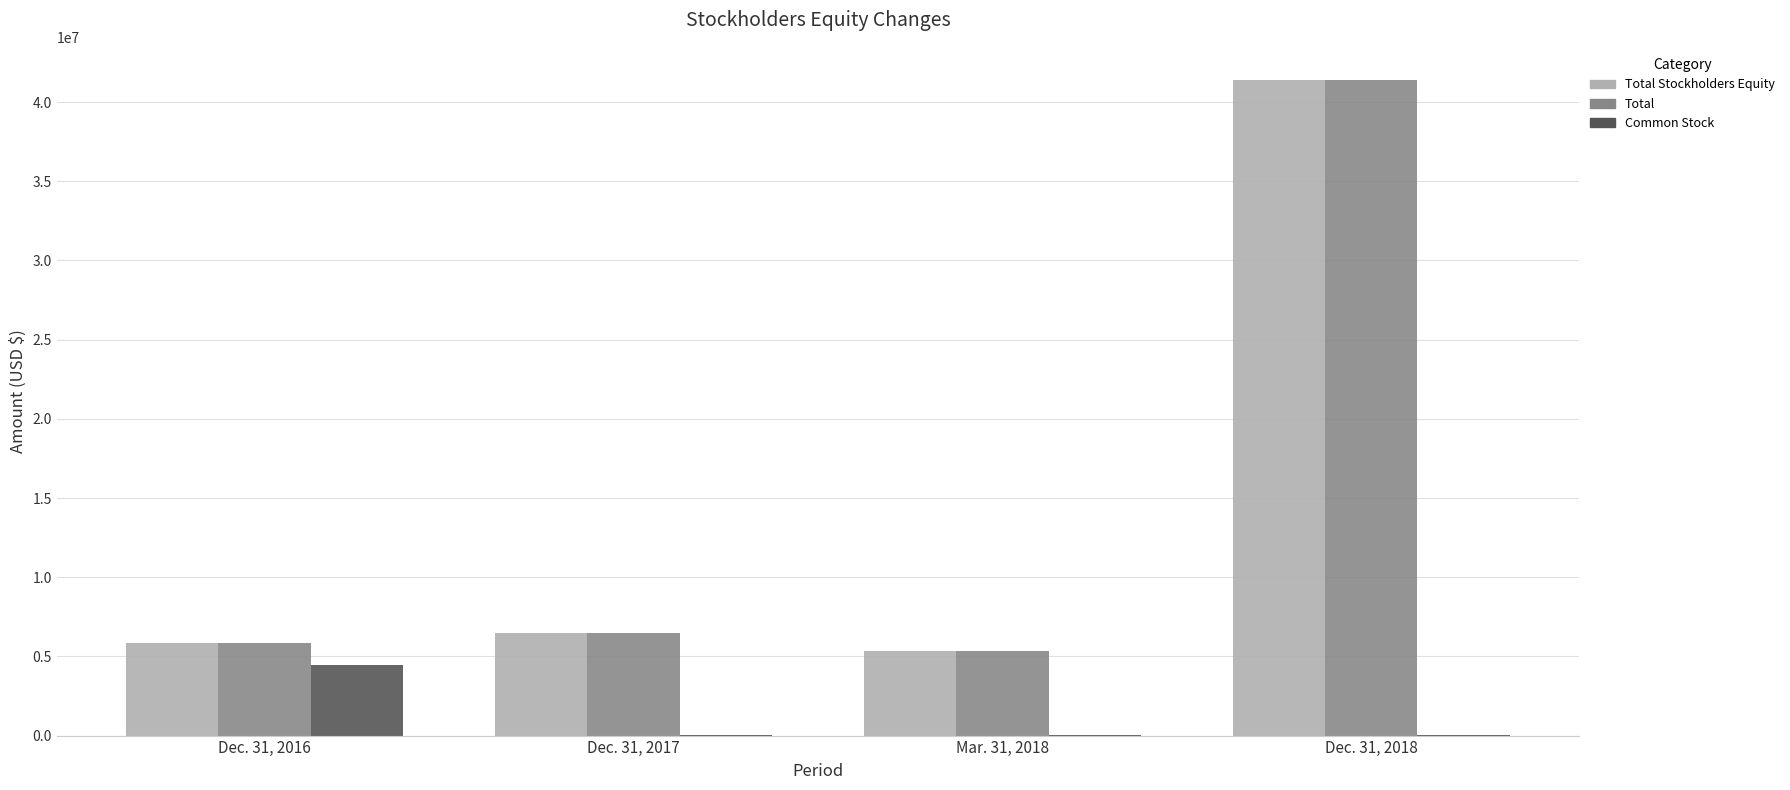

The value of Total at Dec. 31, 2017 is 4498757. True or false?

False